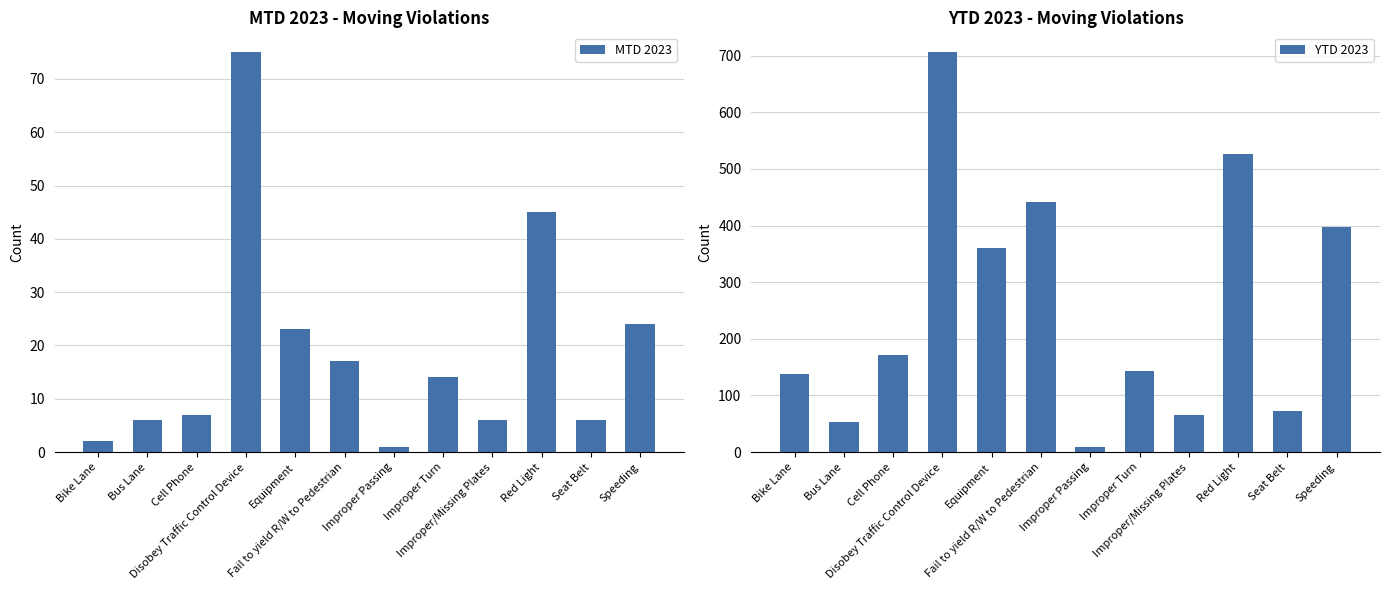

What is the sum of all MTD 2023 values?

226